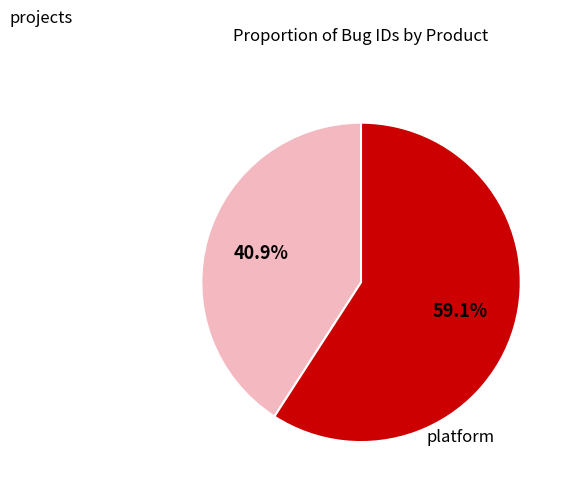

Does any single category account for the majority?

Yes